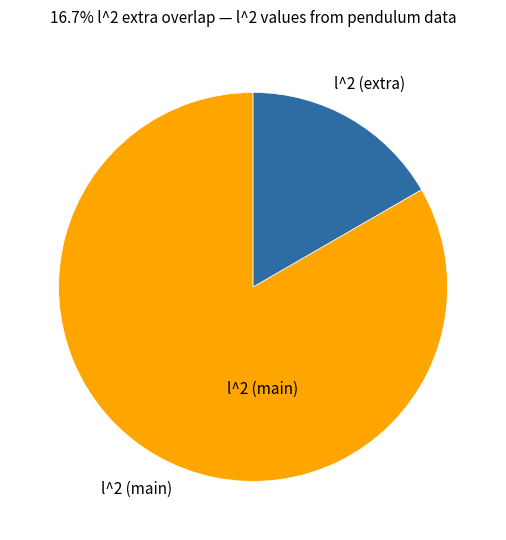

Does any single category account for the majority?

Yes